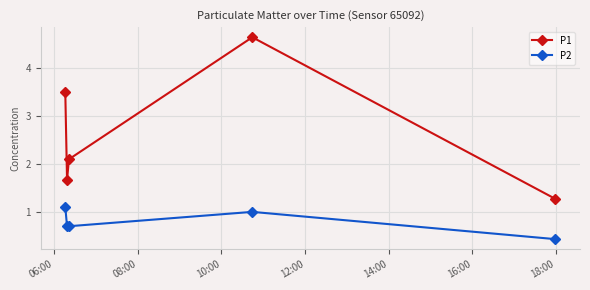

List the series in order of their overall mean, highest first.

P1, P2